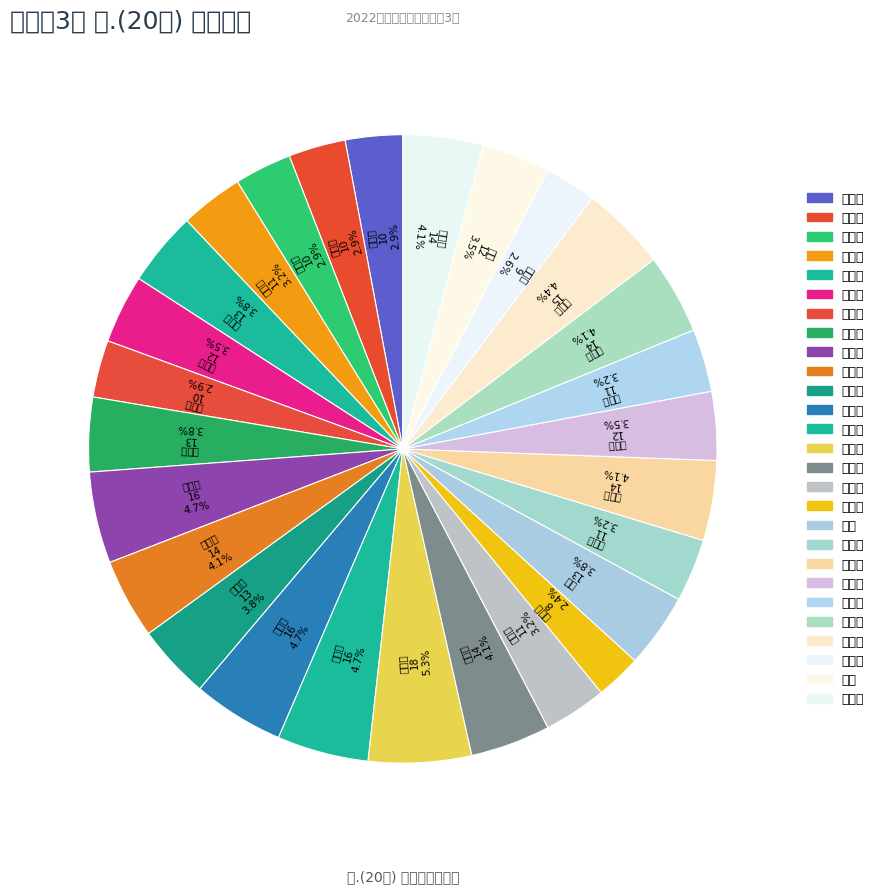

Which category has the smallest portion of the pie?

孙哲